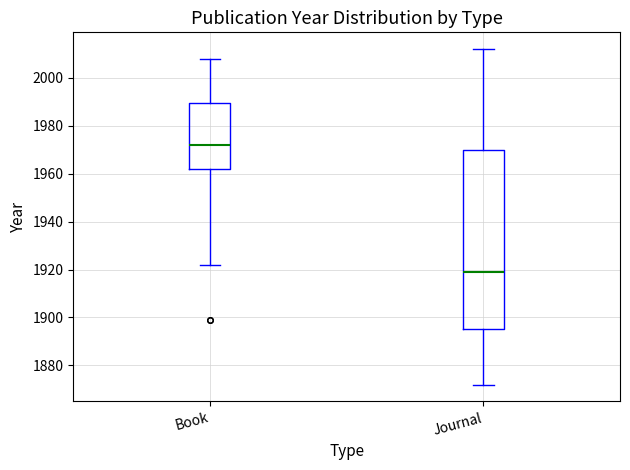

Reading left to right, read every box against the y-axis: the position of its median line, the range the box covers, and the ends of its whiskers. The values are not printed on the chart, so give them approximately, as read against the axis.

Book: median 1972, box 1962 to 1990, whiskers 1922 to 2008
Journal: median 1920, box 1896 to 1970, whiskers 1872 to 2012